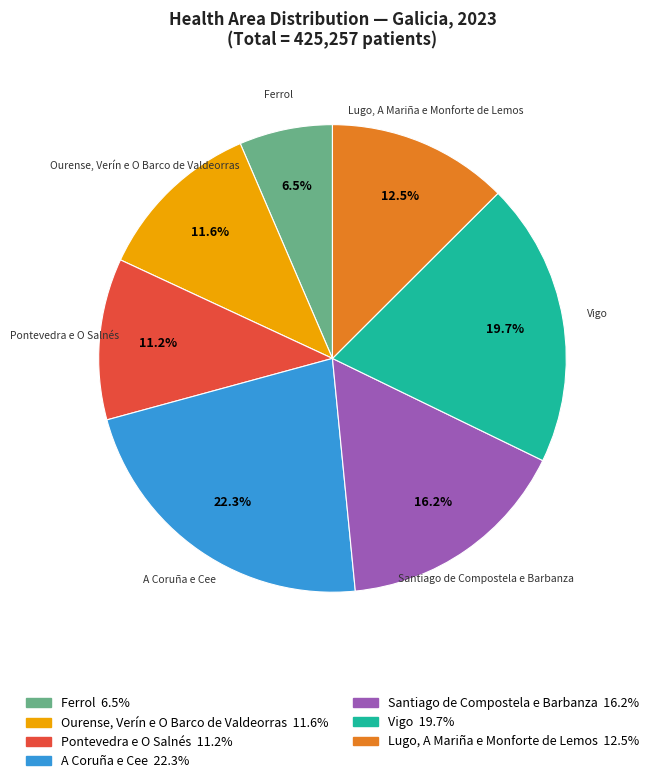

How many segments does this pie chart have?

7